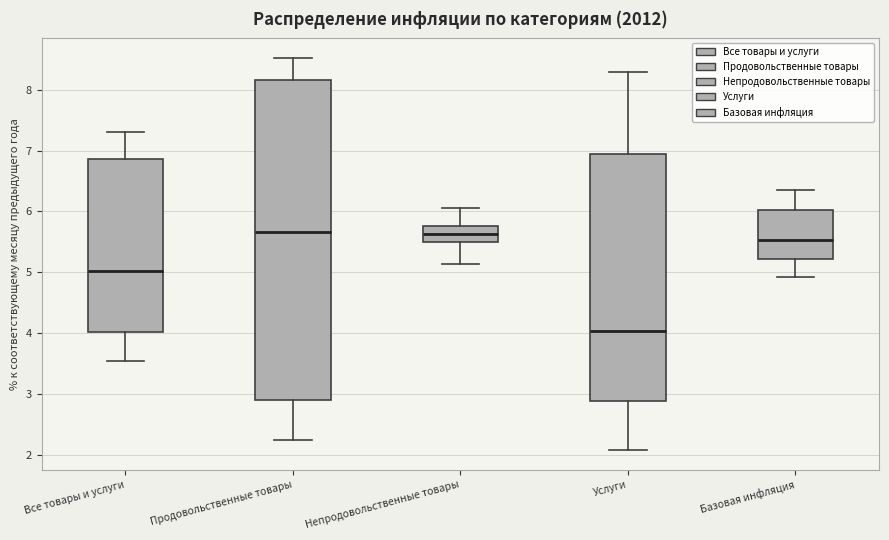

Which box's median line is the lowest?

Услуги